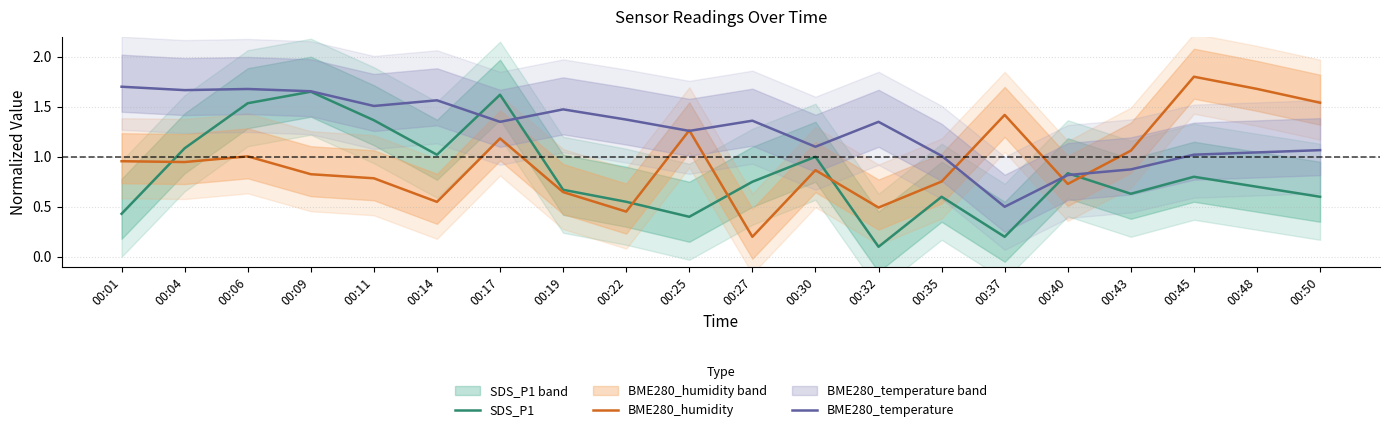

Reading left to right, list all the values displayed in this chart.

SDS_P1: 0.4	1.1	1.5	1.6	1.4	1.0	1.6	0.7	0.6	0.4	0.8	1.0	0.1	0.6	0.2	0.8	0.6	0.8	0.7	0.6
BME280_humidity: 1.0	0.9	1.0	0.8	0.8	0.5	1.2	0.6	0.5	1.3	0.2	0.9	0.5	0.8	1.4	0.7	1.1	1.8	1.7	1.5
BME280_temperature: 1.7	1.7	1.7	1.7	1.5	1.6	1.3	1.5	1.4	1.3	1.4	1.1	1.3	1.0	0.5	0.8	0.9	1.0	1.0	1.1